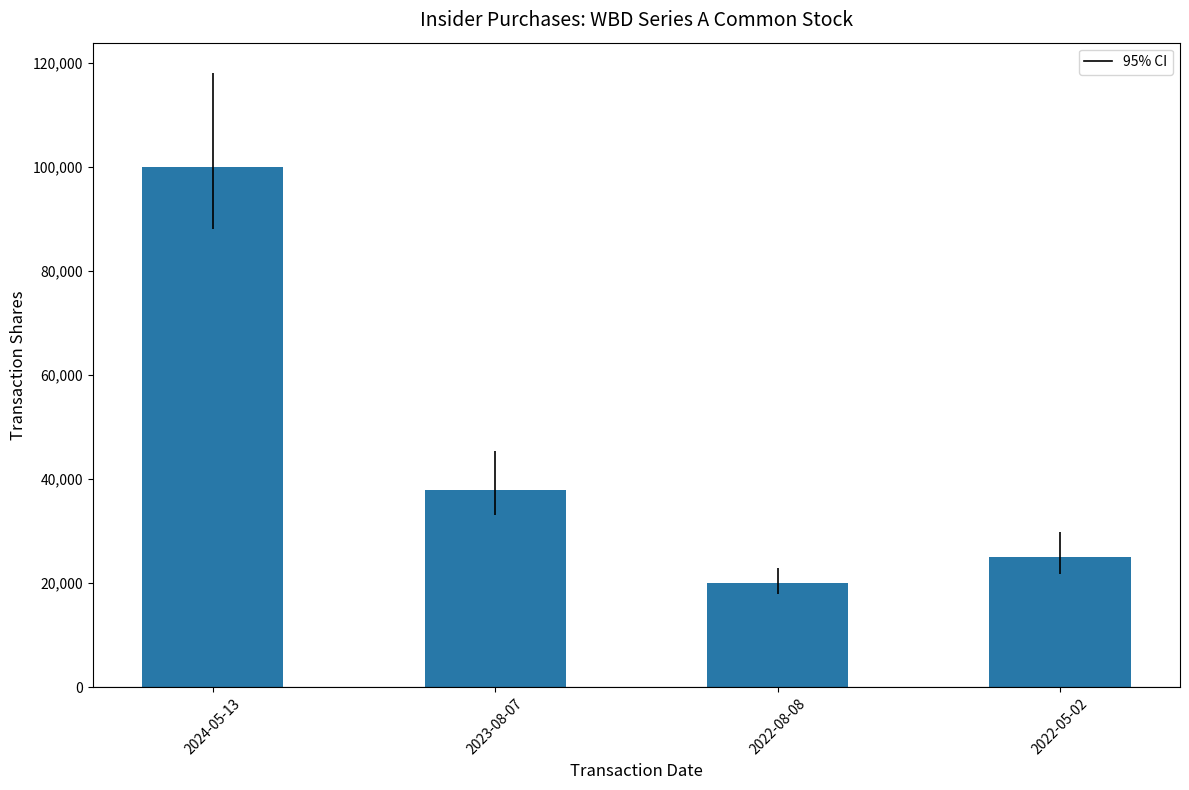

What is the approximate value at 2024-05-13?

100000